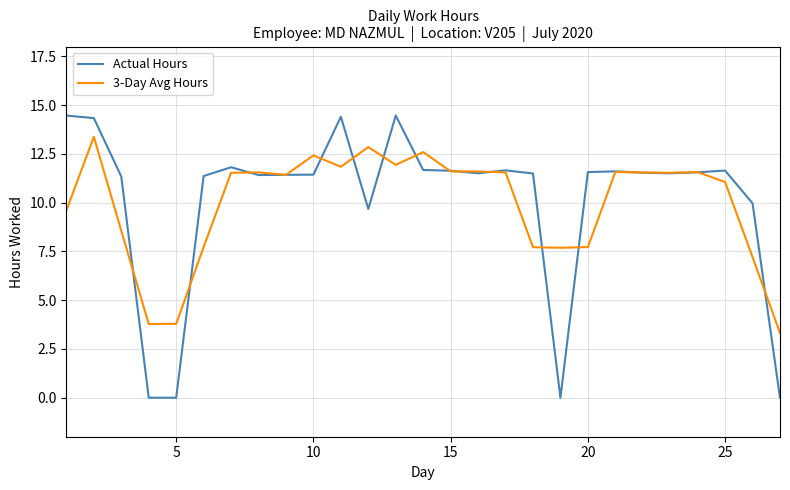

Rank the series by their average value, from highest to lowest.

Actual Hours, 3-Day Avg Hours